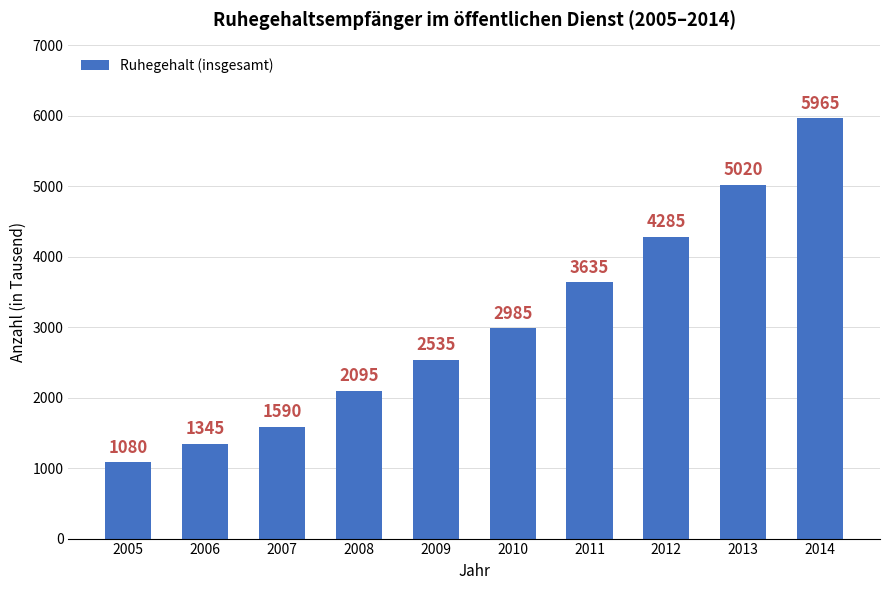

What is the value of the 9th bar from the left?

5020